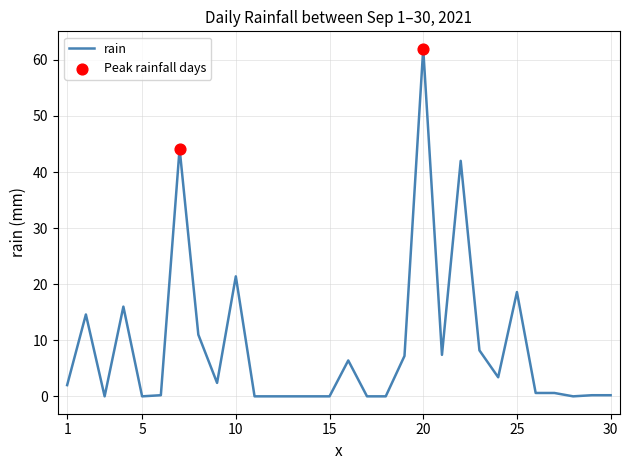

What is the difference between the maximum and minimum values?

62.0